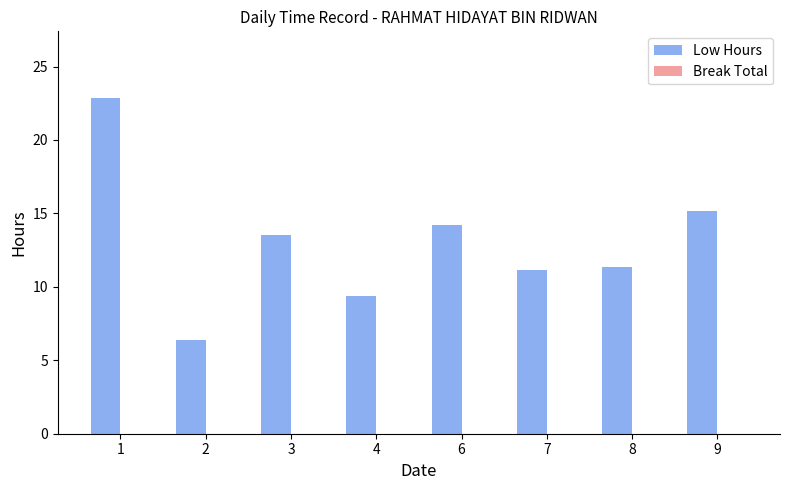

What is the smallest value displayed?

6.4